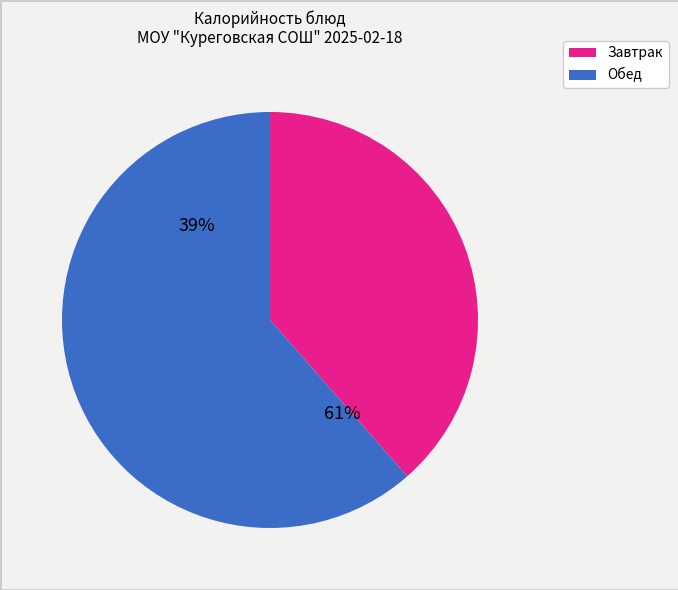

Is it true that Салат из свежей капусты is 17% of the pie?

False